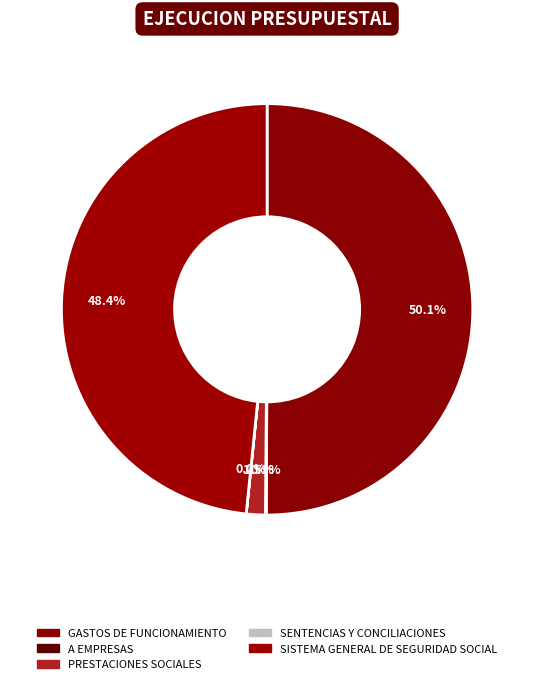

Which slice is the largest?

GASTOS DE FUNCIONAMIENTO